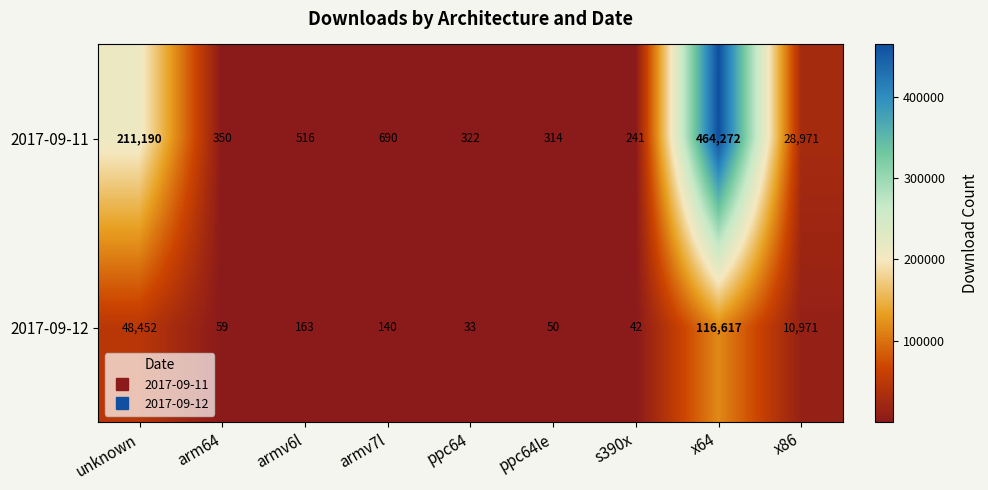

Which series has the largest range (max minus min)?

2017-09-11